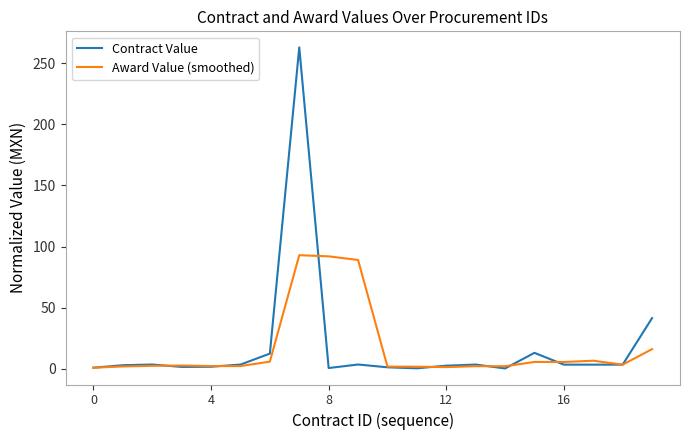

What is the maximum value shown in the chart?

262.8